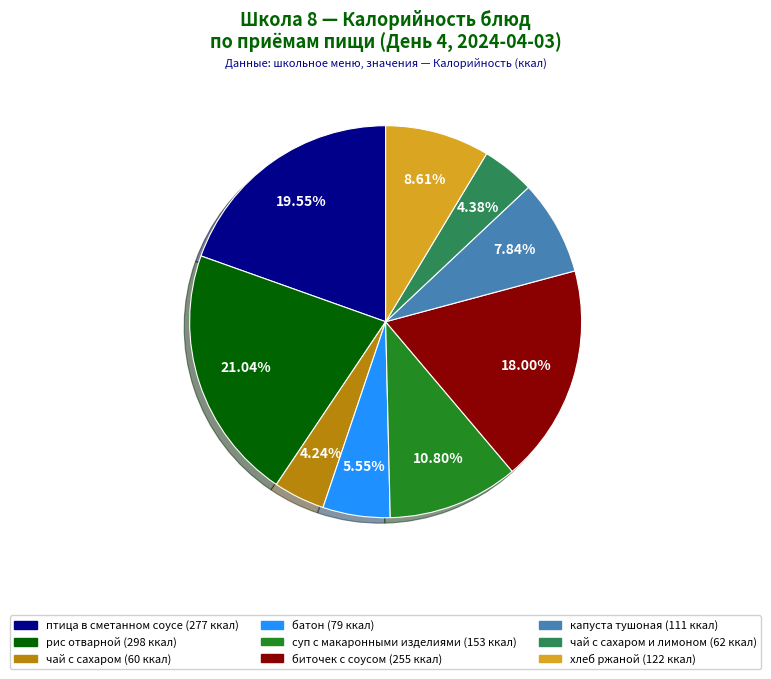

Is there any slice that represents more than half of the pie?

No